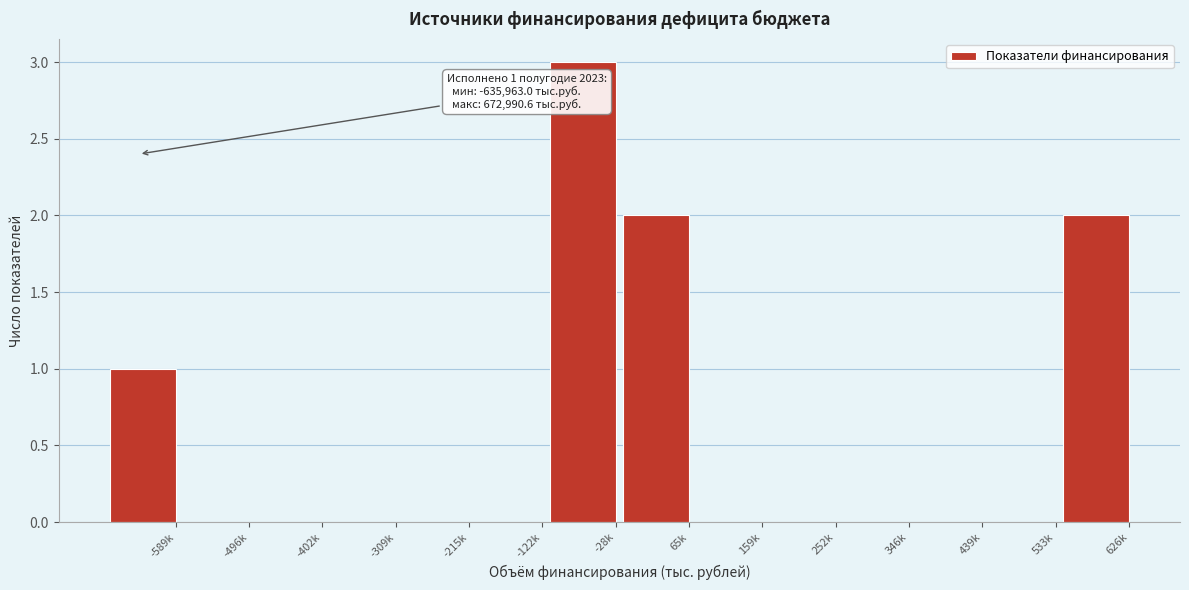

Reading left to right, what are all the values shown in this chart?

-589k=1	-496k=0	-402k=0	-309k=0	-215k=0	-122k=0	-28k=3	65k=2	159k=0	252k=0	346k=0	439k=0	533k=0	626k=2